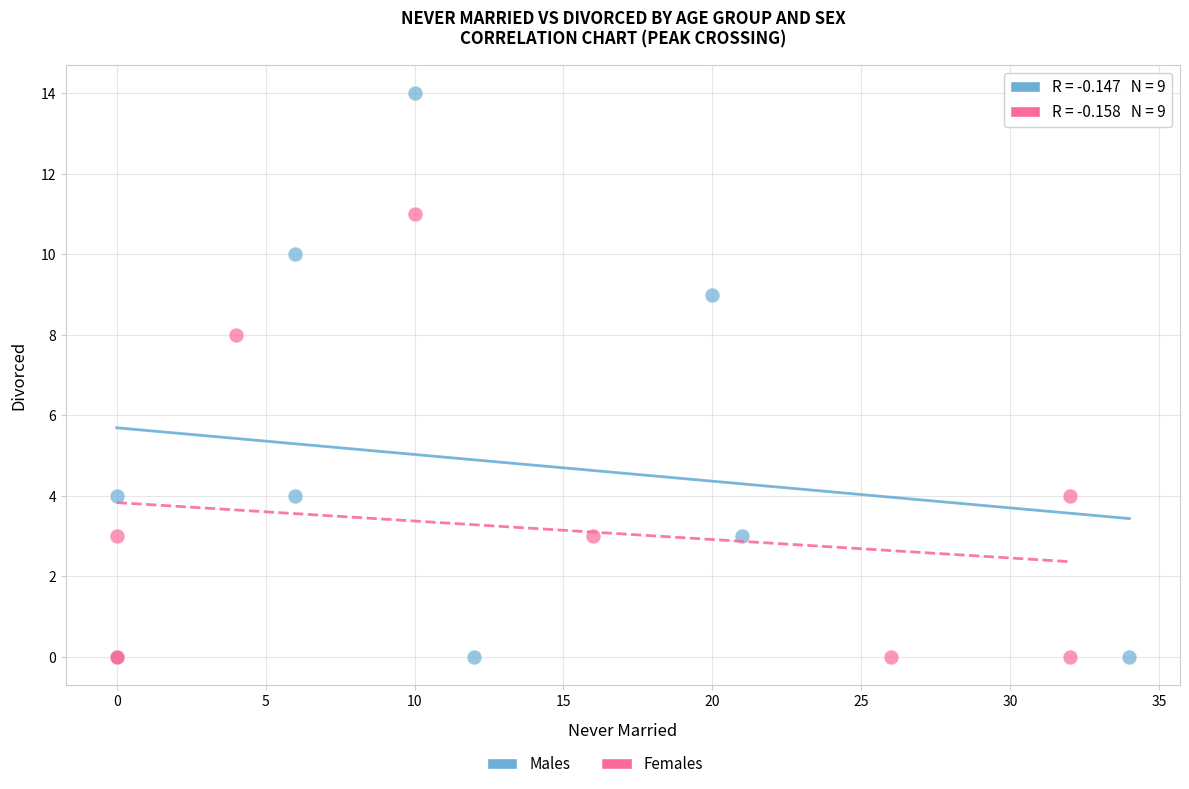

Which series contains the highest Y value?

Males